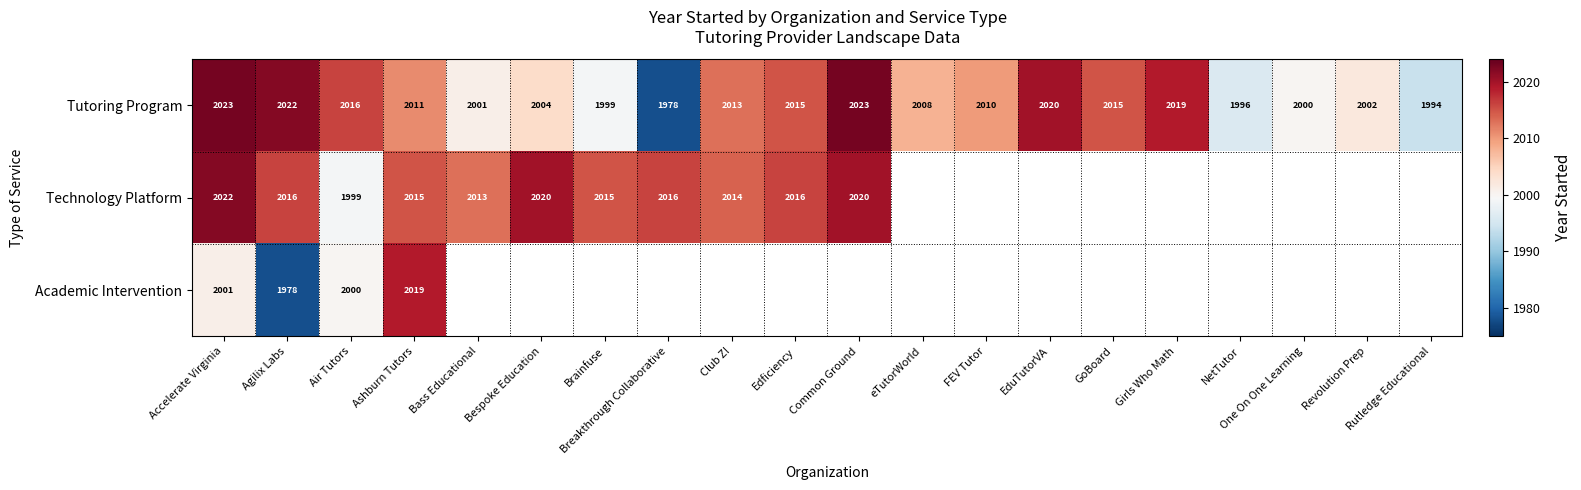

How many values in the Tutoring Program series are below 2011?

10